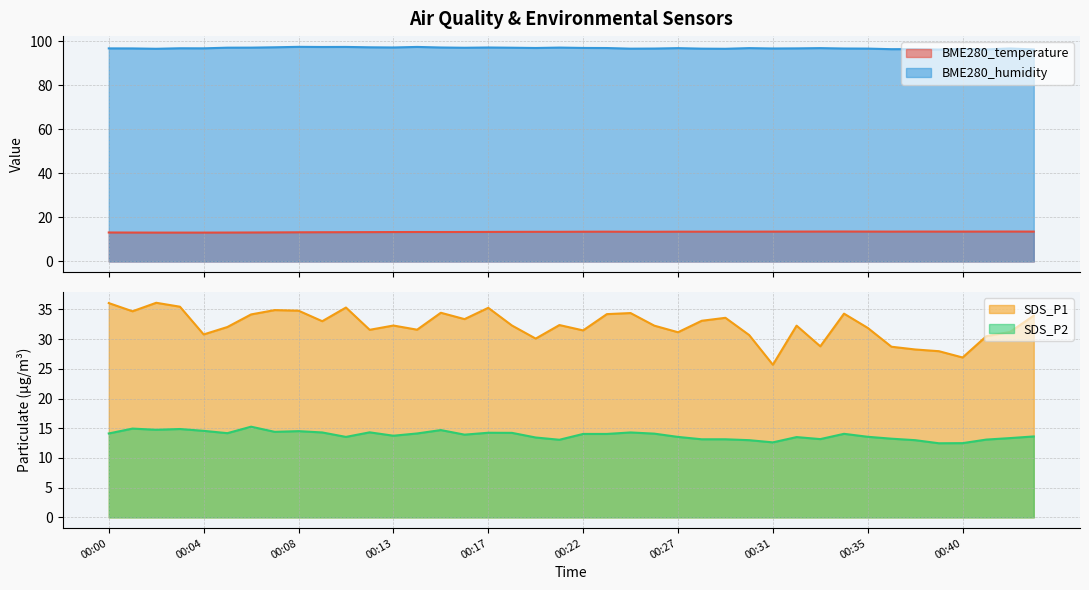

What are all the series names shown in the legend?

BME280_temperature, BME280_humidity, SDS_P1, SDS_P2